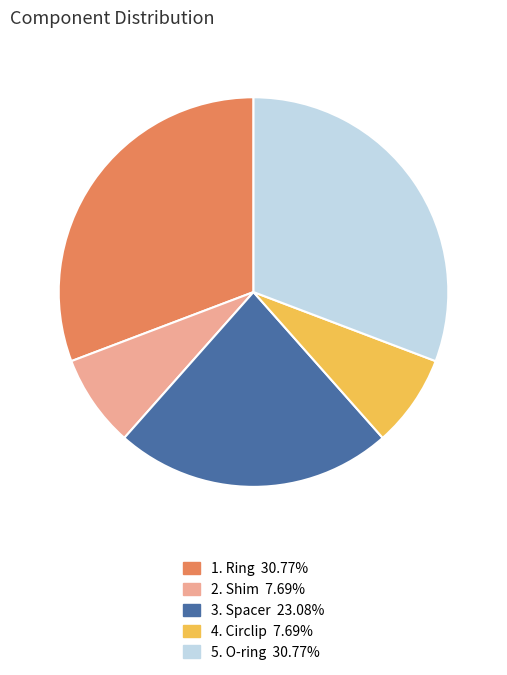

Does any single category account for the majority?

No